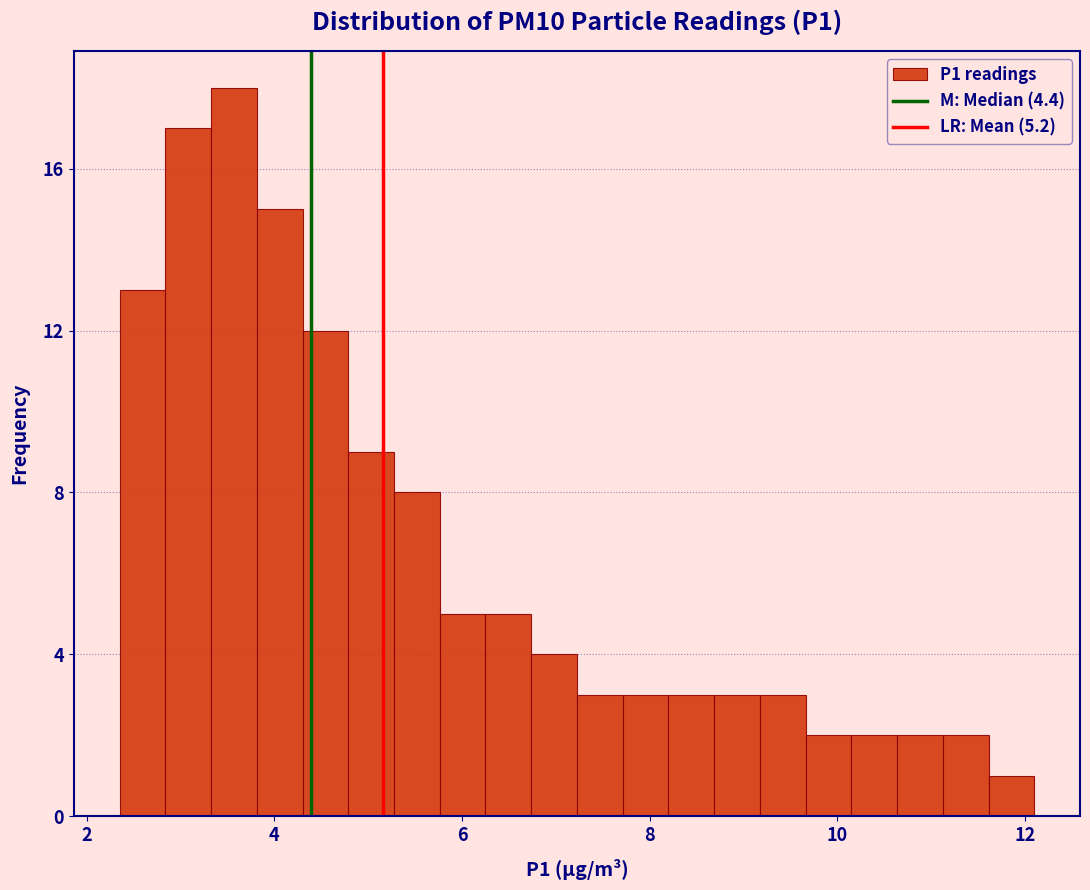

Around what value on the x-axis is the tallest bar? Give the approximate position of its centre, as read against the axis.

3.6